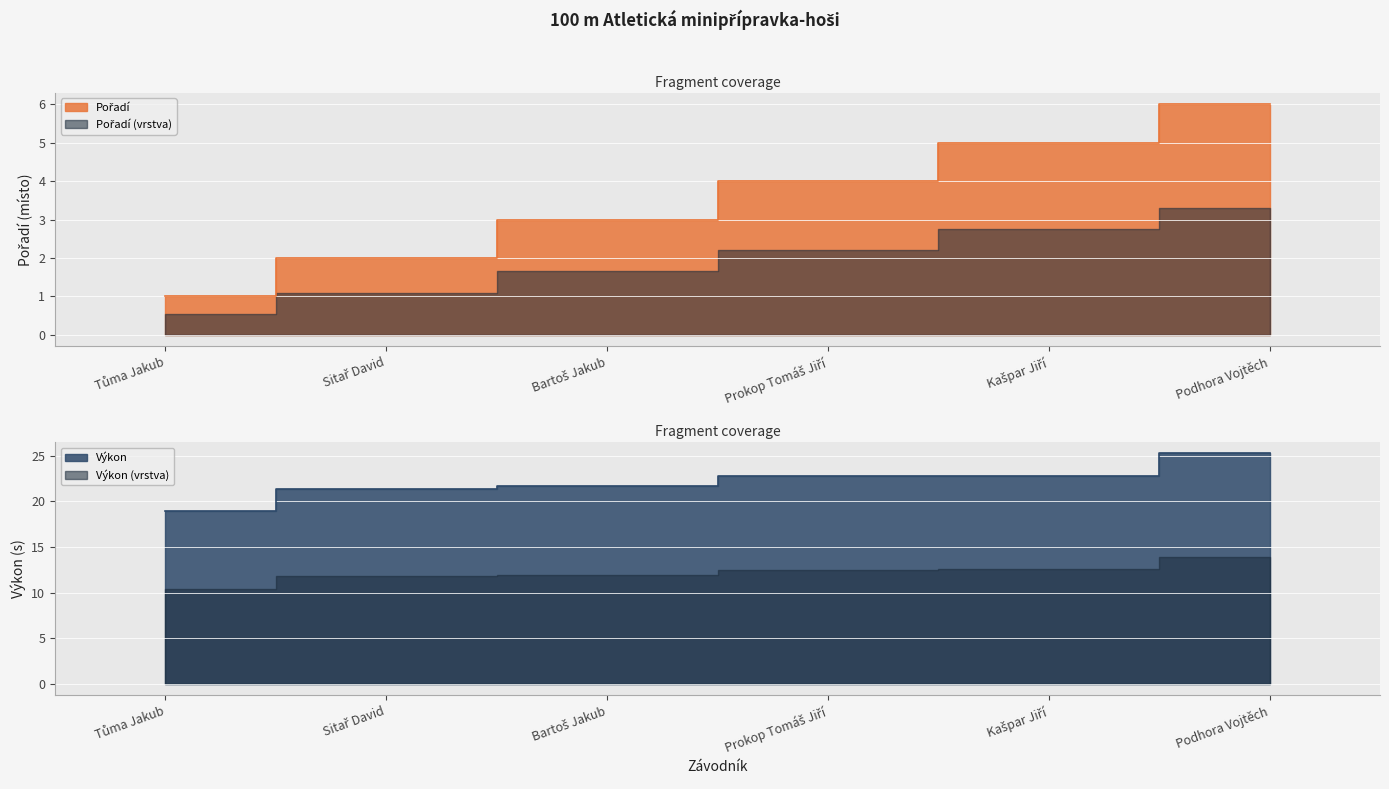

True or false: Pořadí has a value of 1.0 at Tůma Jakub.

True